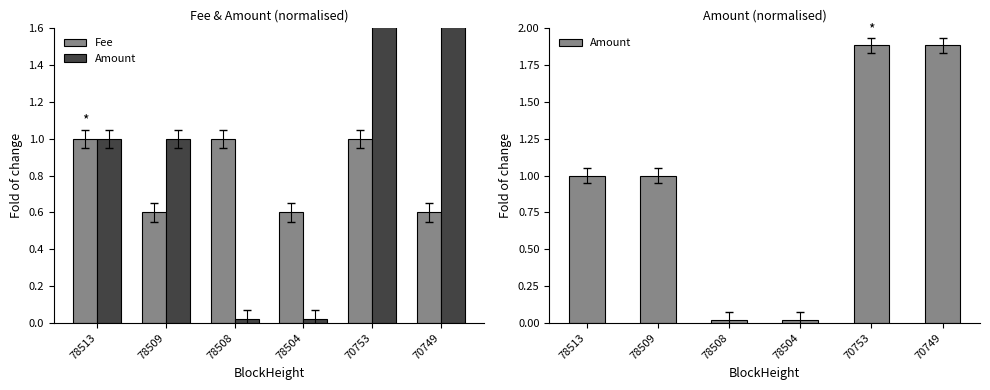

List the series in order of their overall mean, lowest first.

Fee, Amount